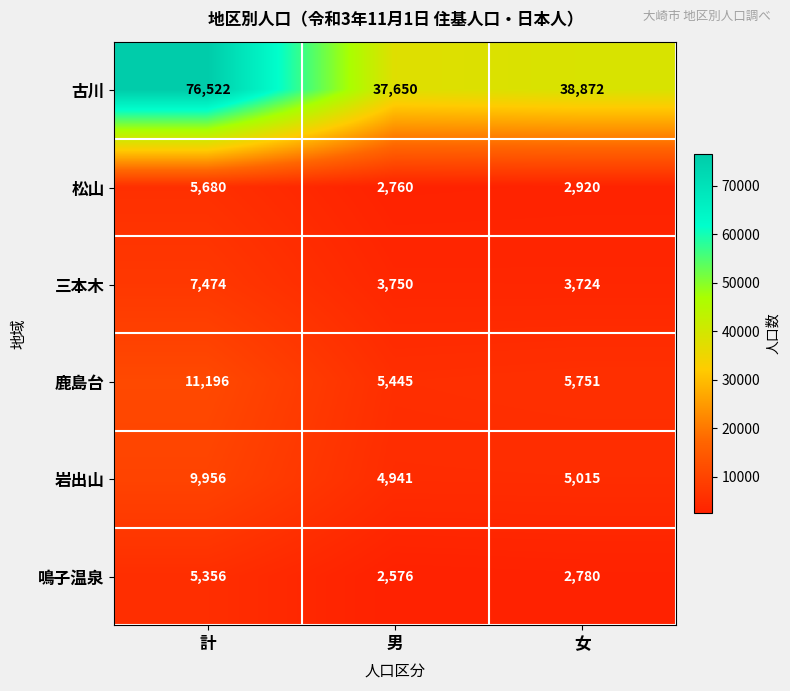

What is the difference between the maximum and minimum values in the 三本木 series?

3750